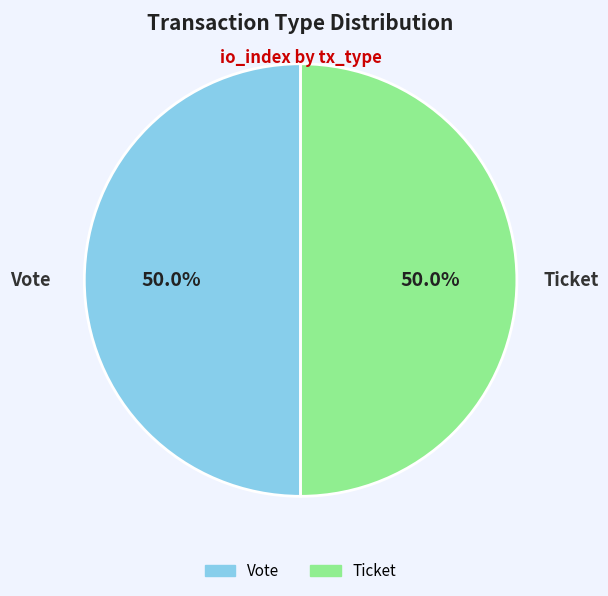

Count the number of slices in the pie.

2